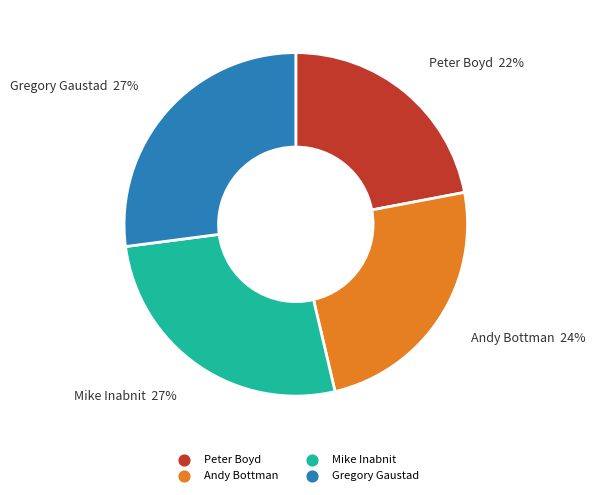

Which slice is the smallest?

Peter Boyd